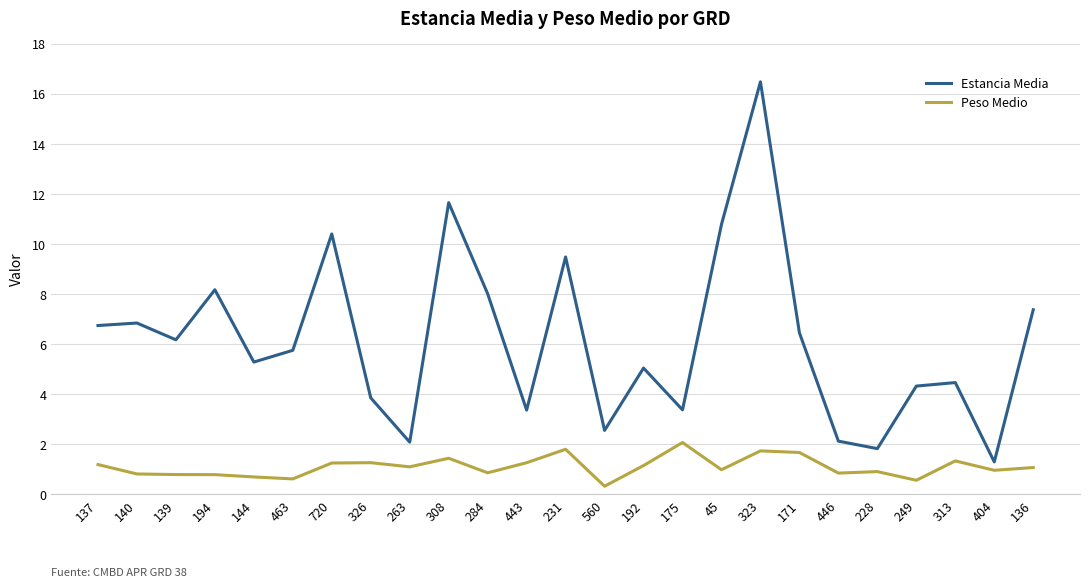

What are all the series names shown in the legend?

Estancia Media, Peso Medio